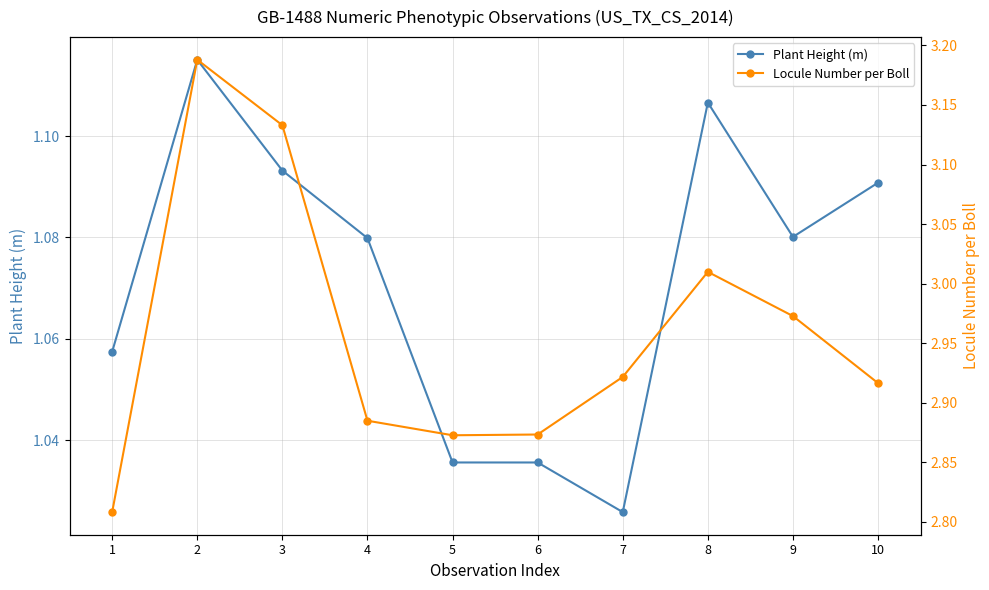

Reading right to left, transcribe all the data shown in this chart.

Plant Height (m): 10=1.1	9=1.1	8=1.1	7=1.0	6=1.0	5=1.0	4=1.1	3=1.1	2=1.1	1=1.1
Locule Number per Boll: 10=2.9	9=3.0	8=3.0	7=2.9	6=2.9	5=2.9	4=2.9	3=3.1	2=3.2	1=2.8